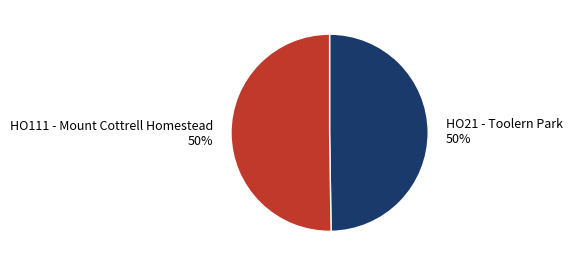

What percentage is the HO111 - Mount Cottrell Homestead slice, to the nearest percent?

50%